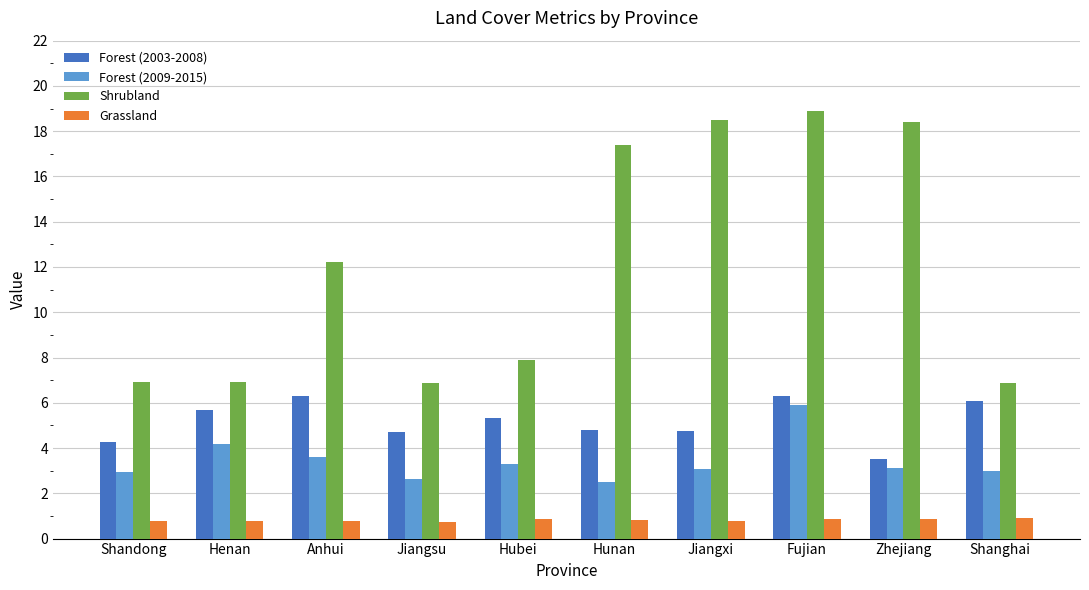

What is the approximate value of Forest (2009-2015) at Anhui?

3.6